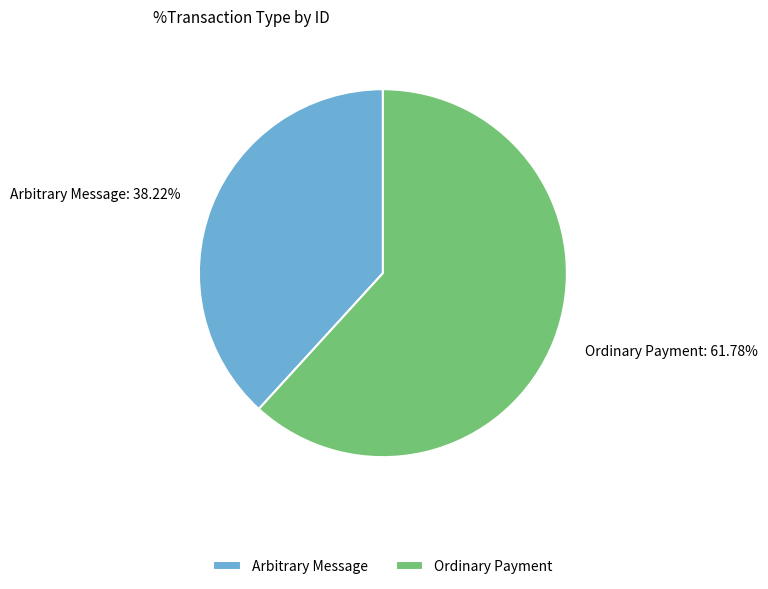

Count the number of slices in the pie.

2